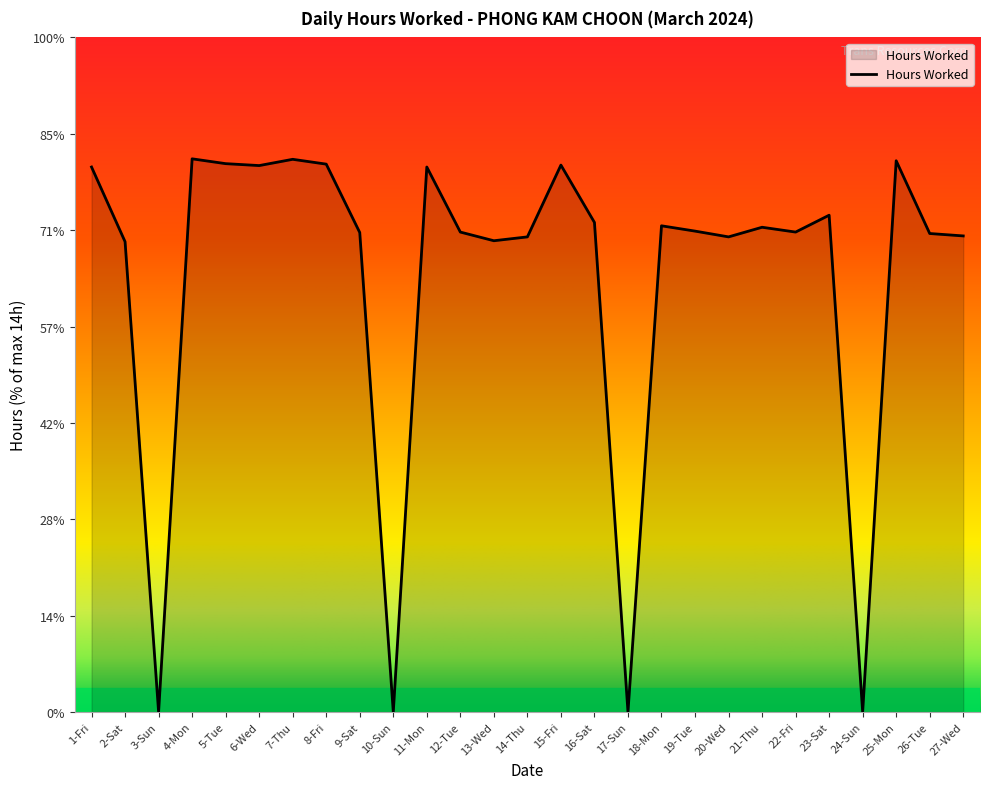

Is it true that the value at 7-Thu is 6.7?

False